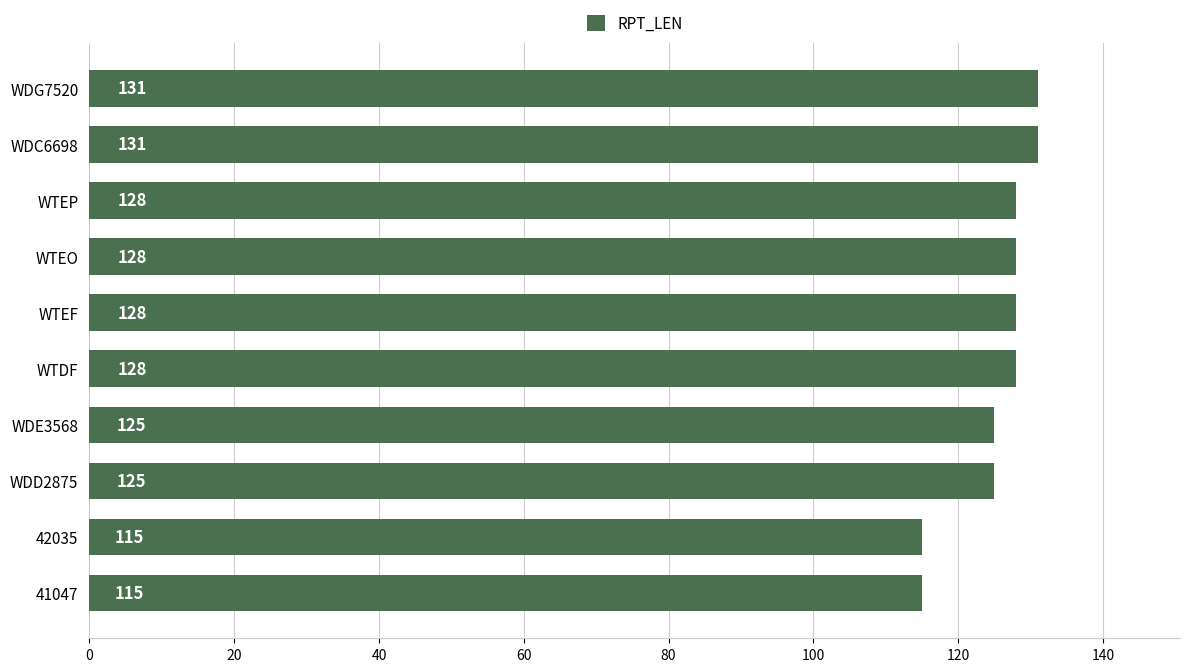

The value at WTDF is 128. True or false?

True